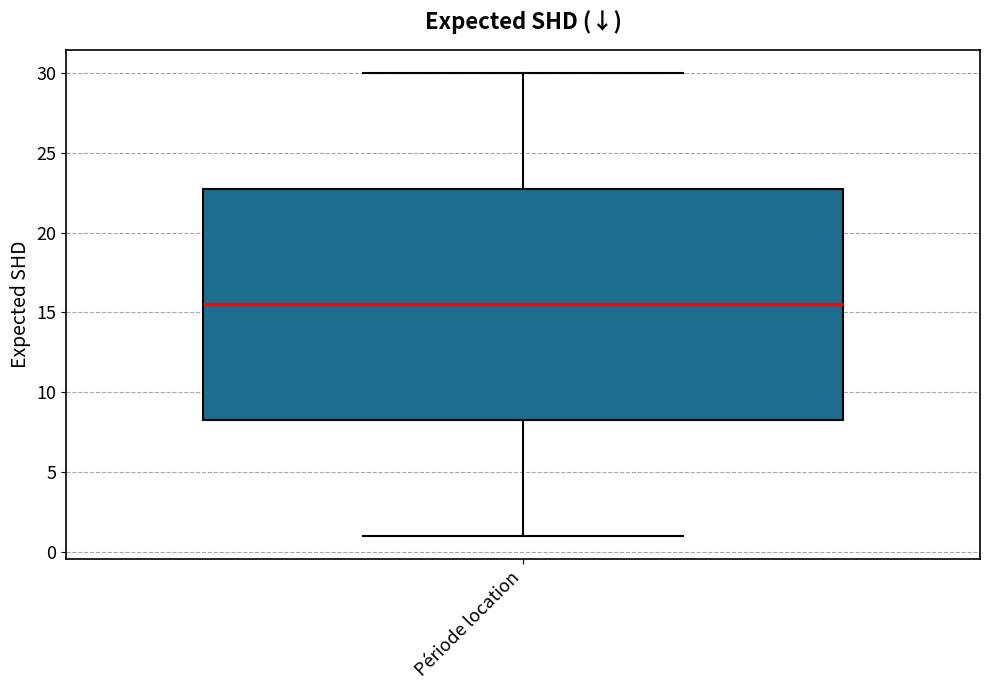

Read this box plot against the y-axis: the position of the median line, the range covered by the box, and the ends of both whiskers. The values are not printed on the chart, so give them approximately, as read against the axis.

median 15.5, box 8.5 to 23.0, whiskers 1.0 to 30.0